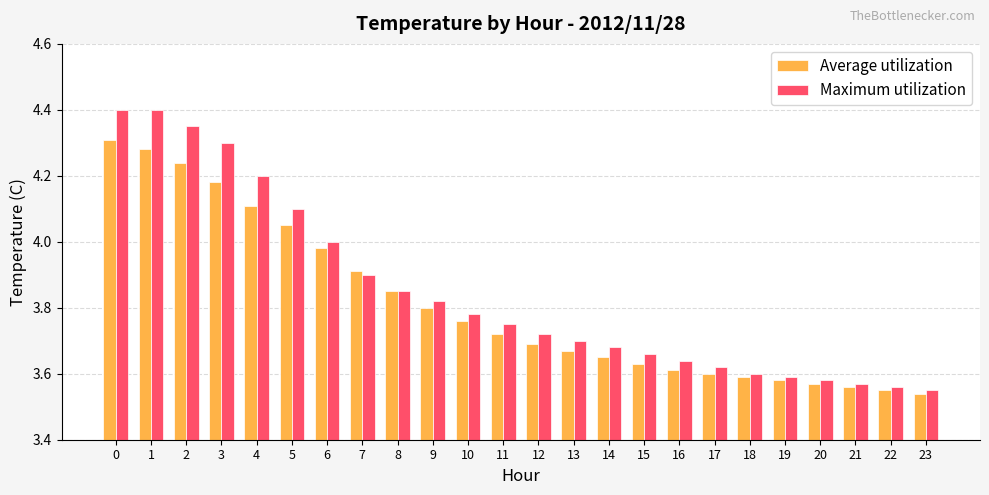

What is the maximum value shown in the chart?

4.4